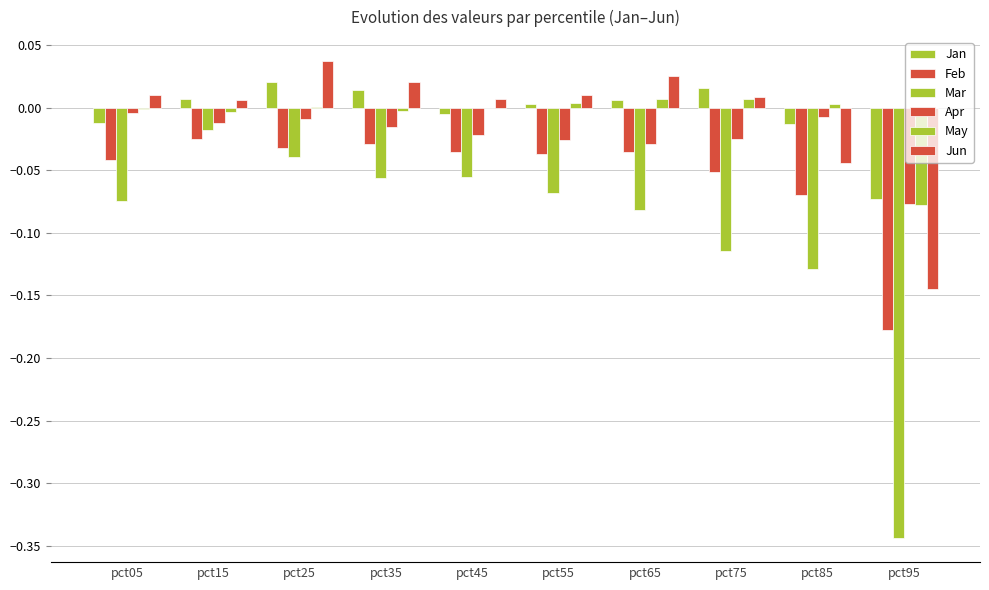

What is the difference between the highest and lowest values at pct35?

0.1